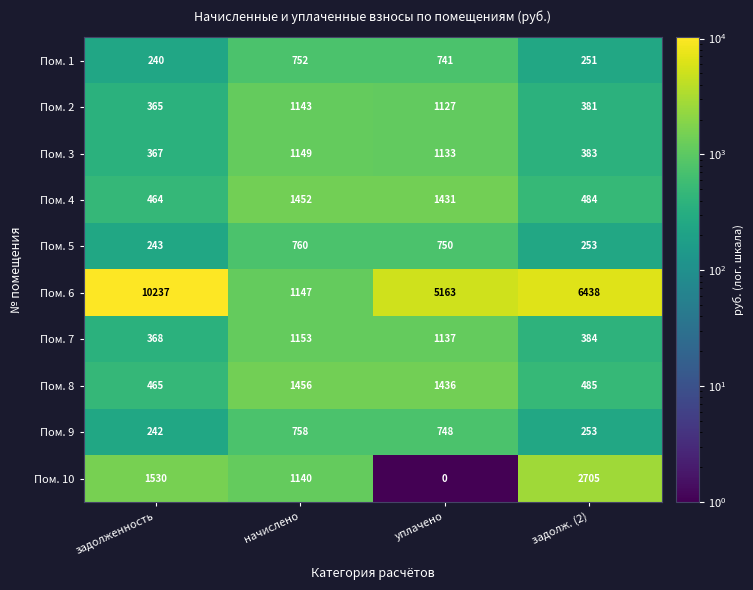

Is it true that Пом. 1 equals 270 at уплачено?

False